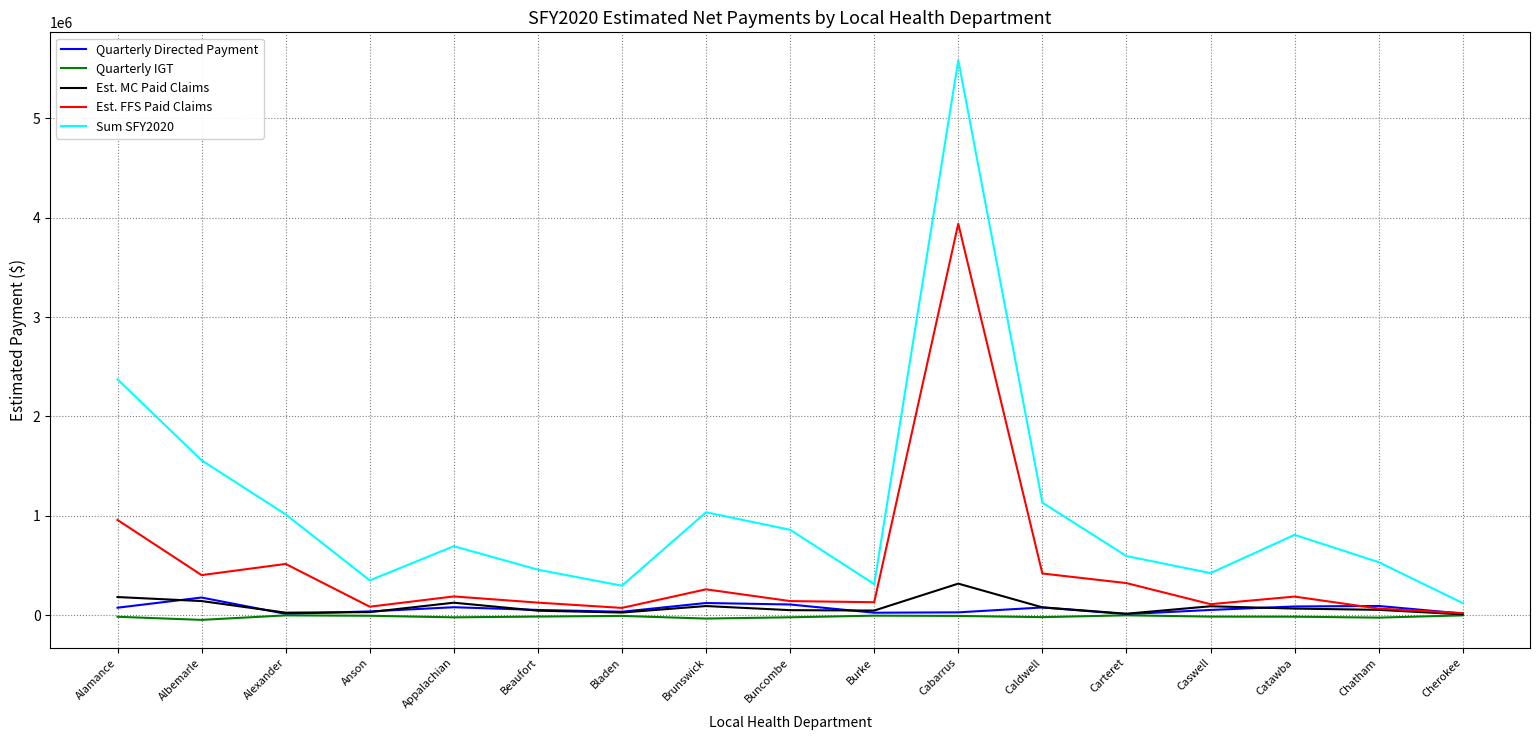

At how many categories does at least one series exceed 4288675?

1